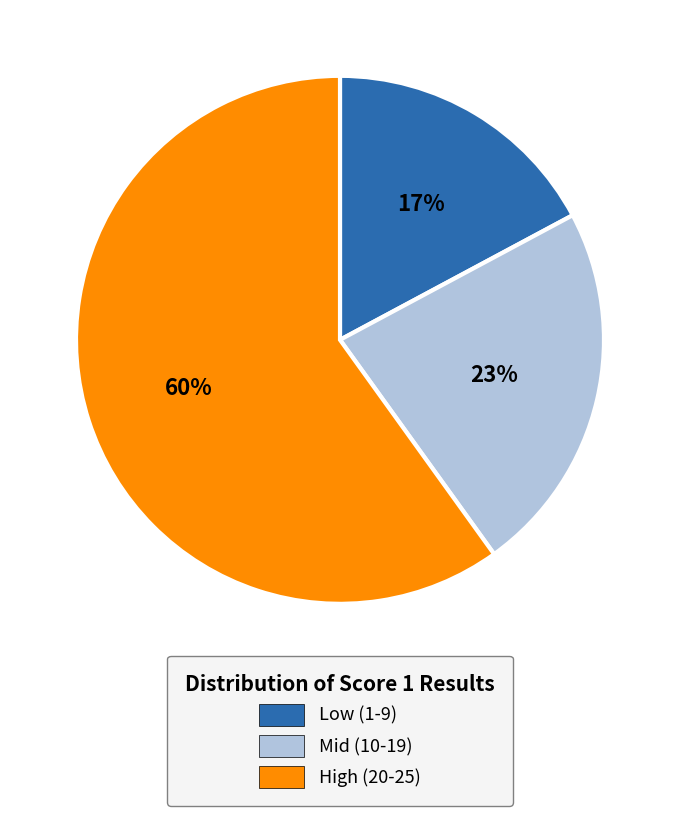

Which slice is the largest?

High (20-25)